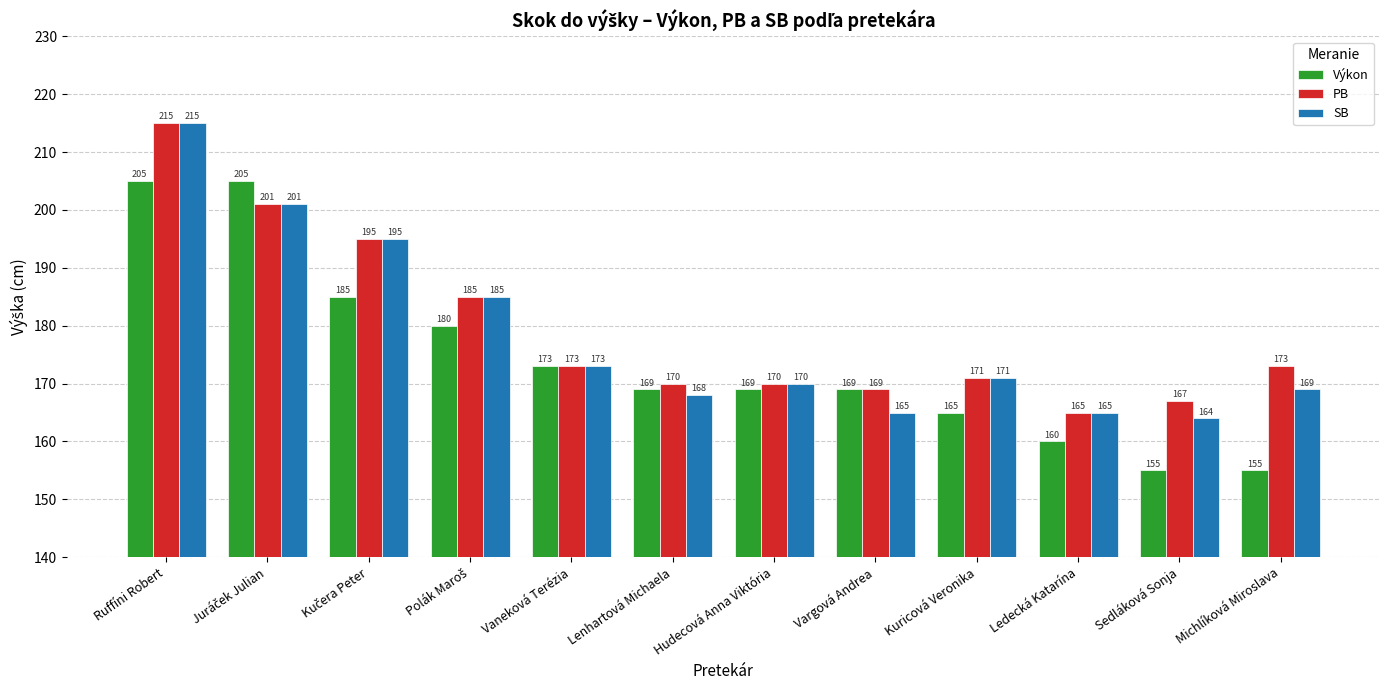

How many values in the PB series are below 173?

6